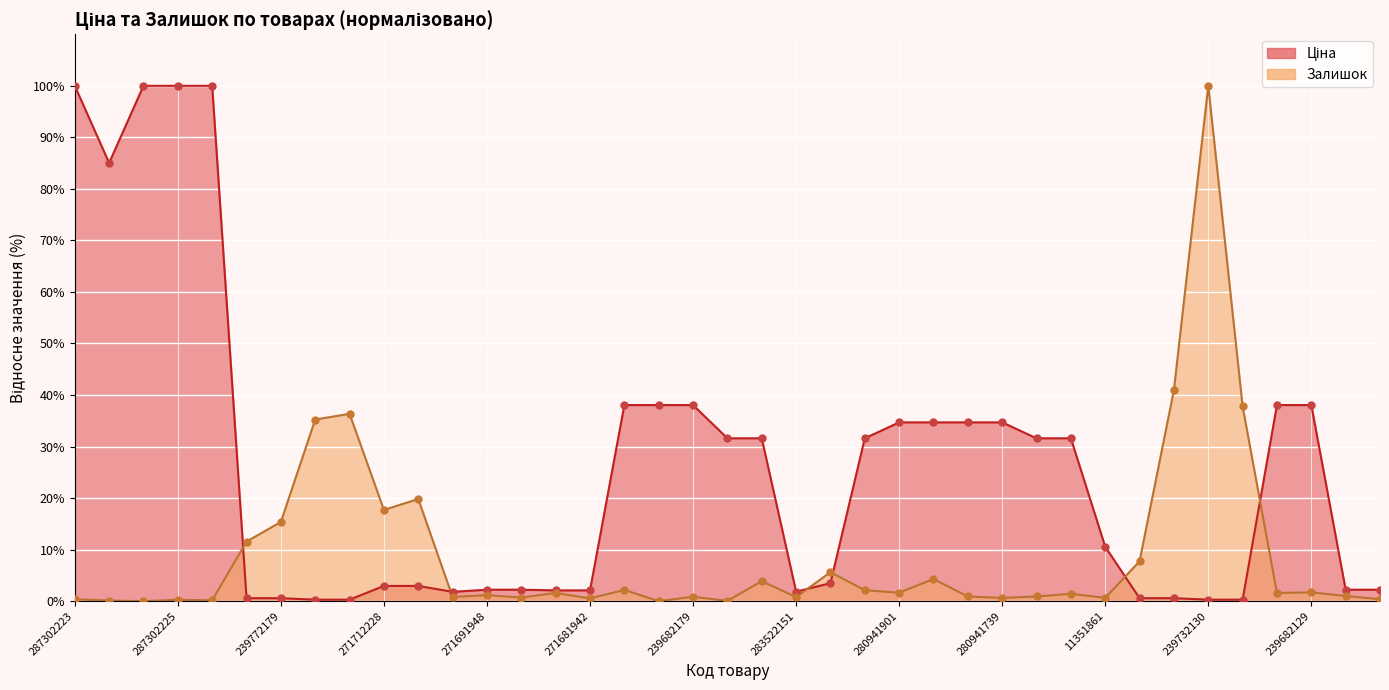

At how many categories does at least one series exceed 46?

6